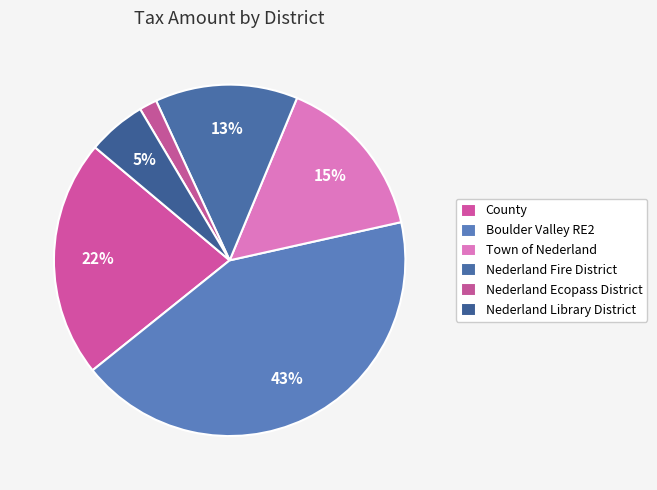

What is the change in value from County to Nederland Ecopass District?

-688.8